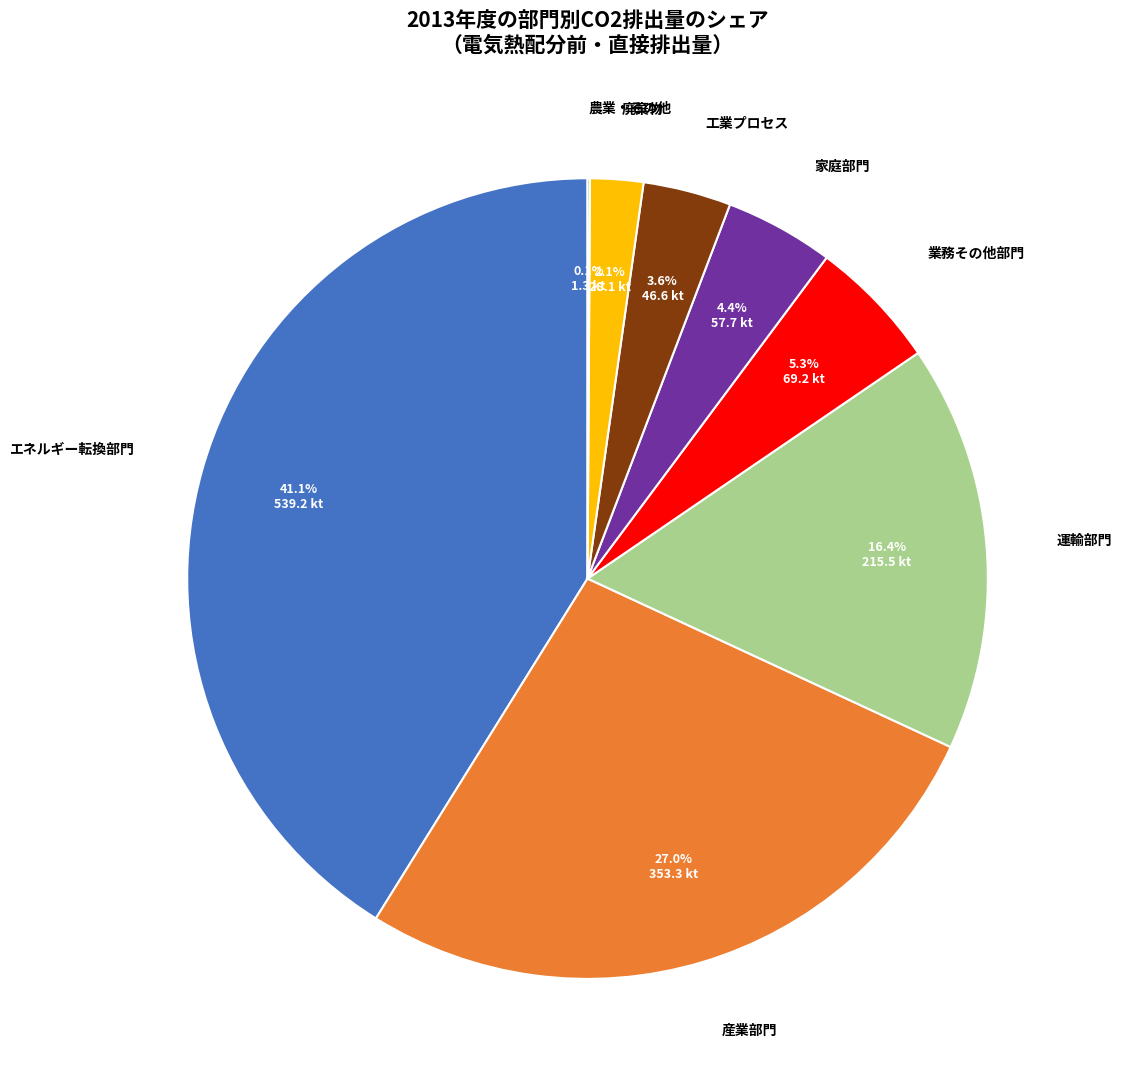

Is there any slice that represents more than half of the pie?

No